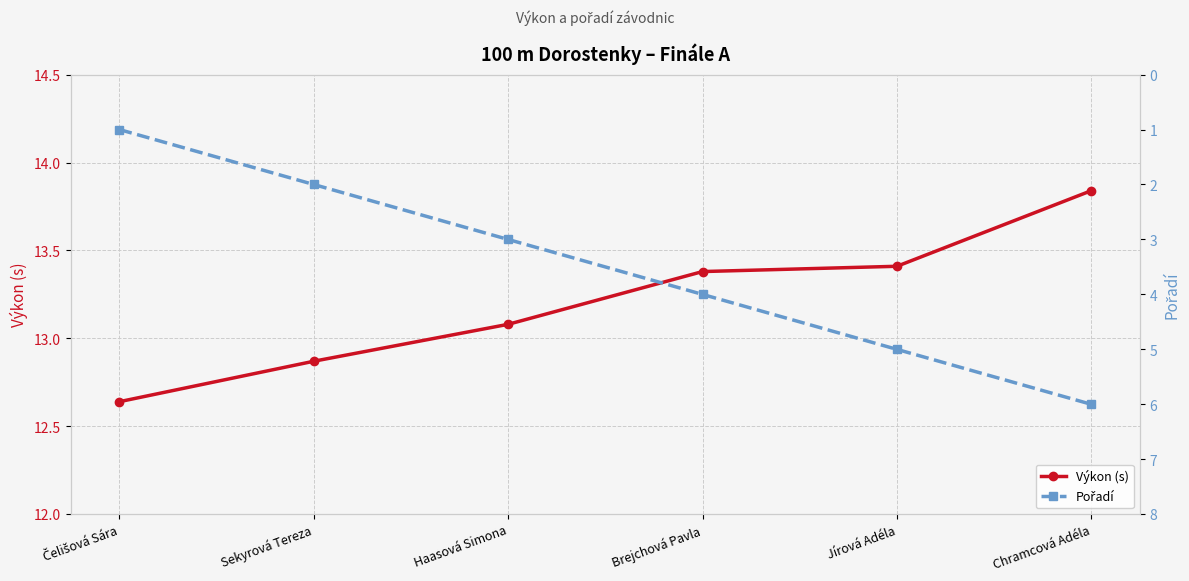

List the series in order of their overall mean, lowest first.

Pořadí, Výkon (s)